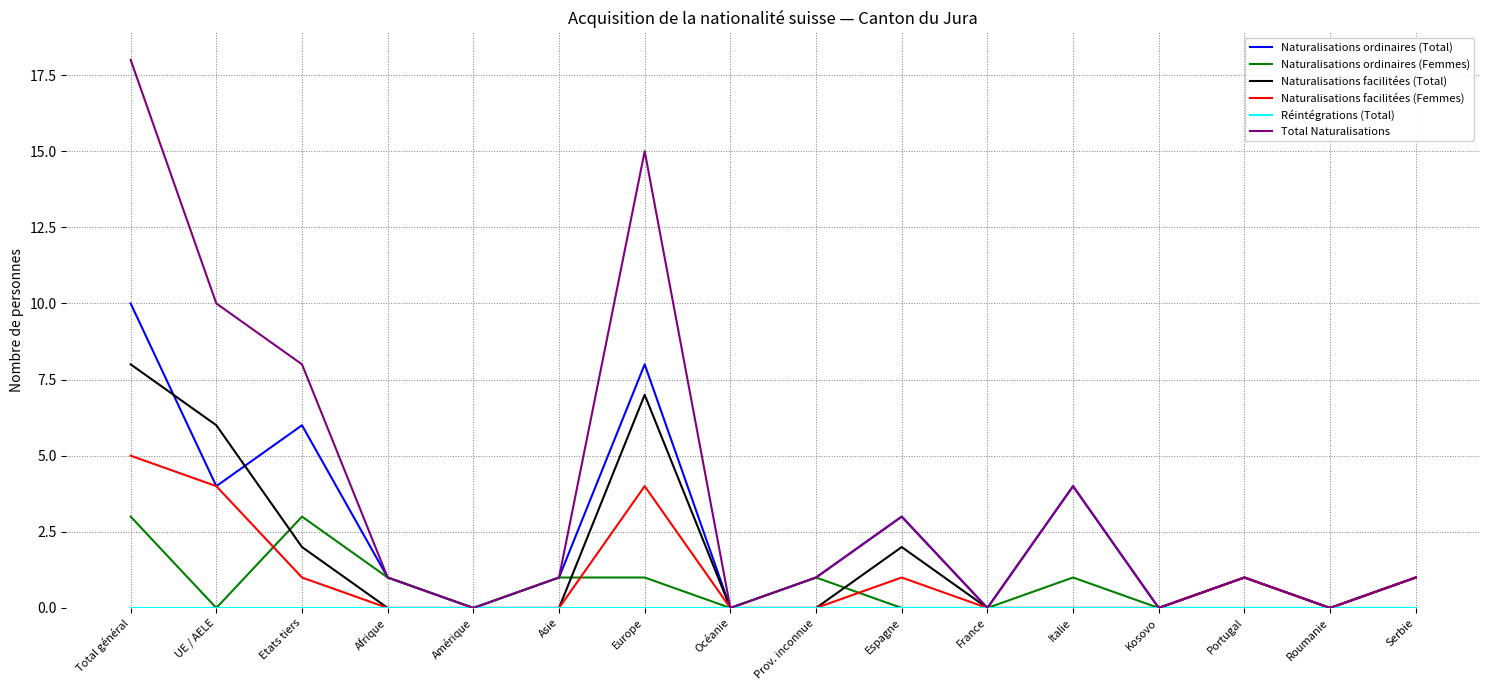

How many Naturalisations facilitées (Total) values are between 0 and 2?

13